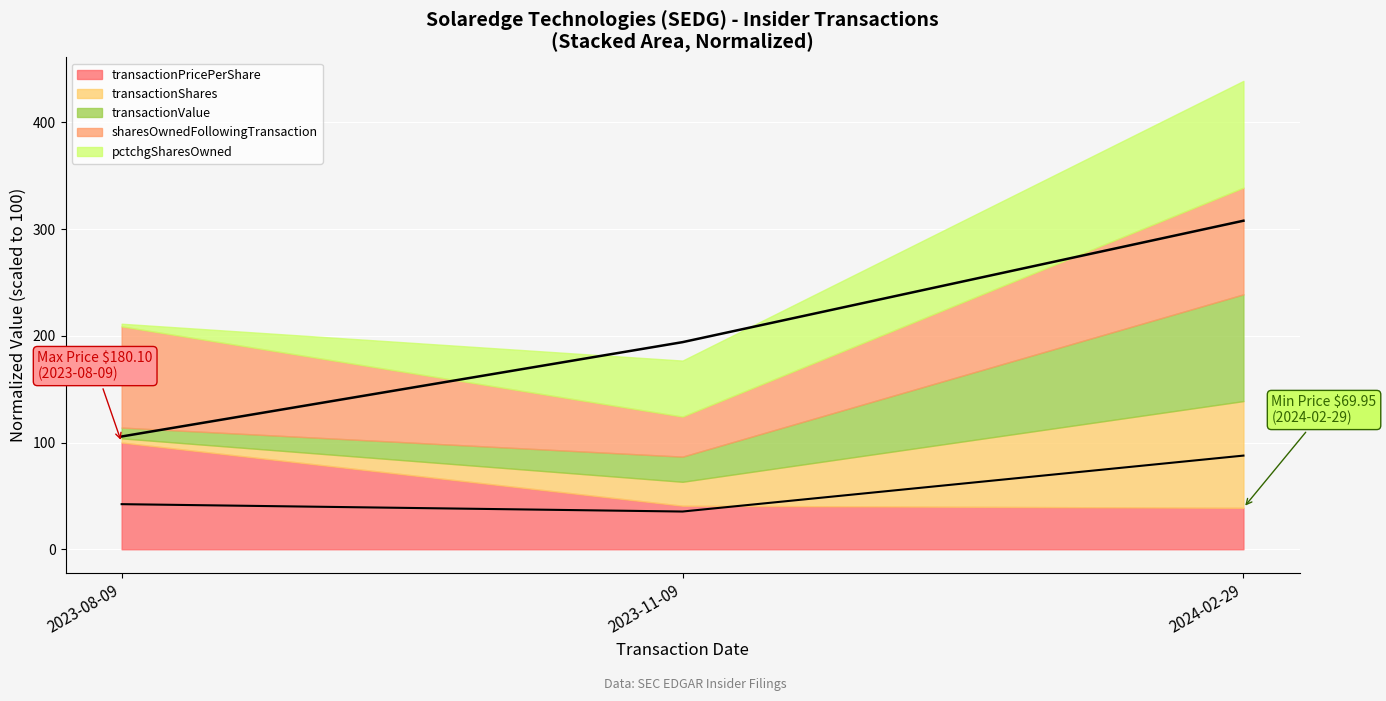

What is the approximate value of rolling avg (normalized) at 2023-11-09?

194.1